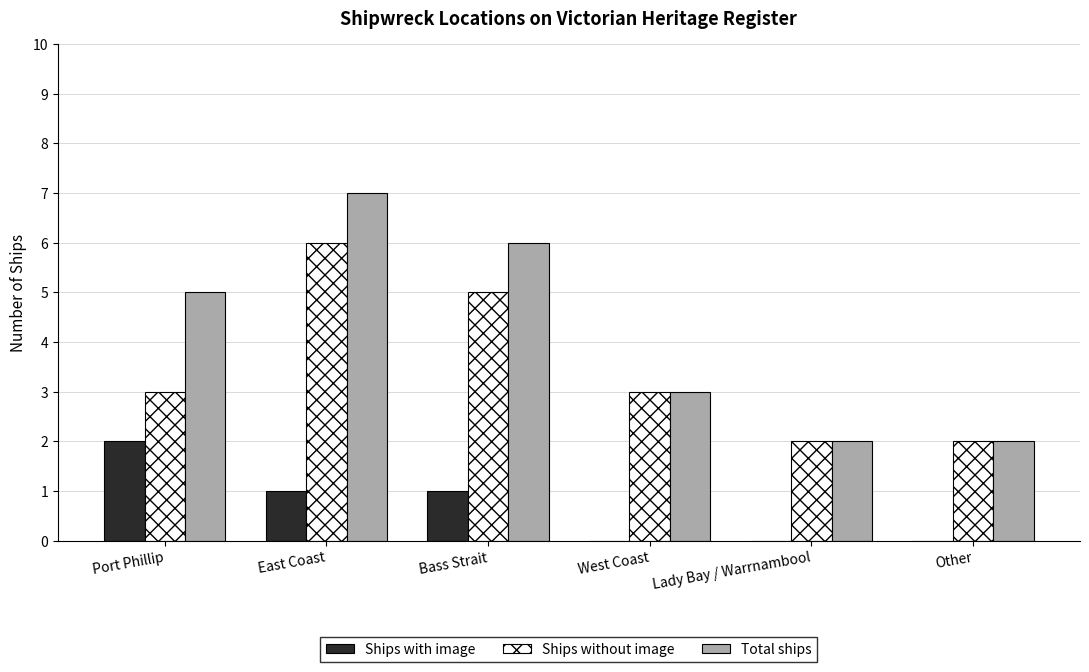

Between Port Phillip and Other, which series saw the biggest shift?

Total ships